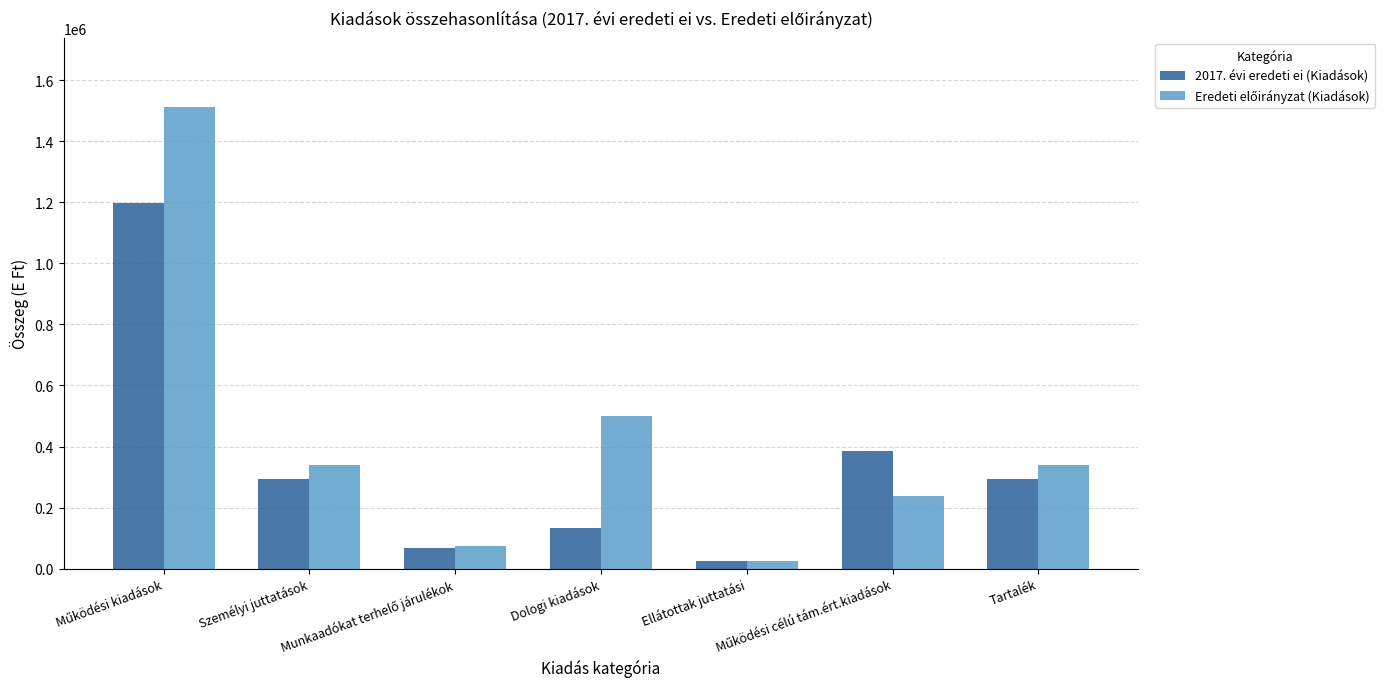

What is the difference between the second highest and second lowest values in the 2017. évi eredeti ei (Kiadások) series?

319581.0